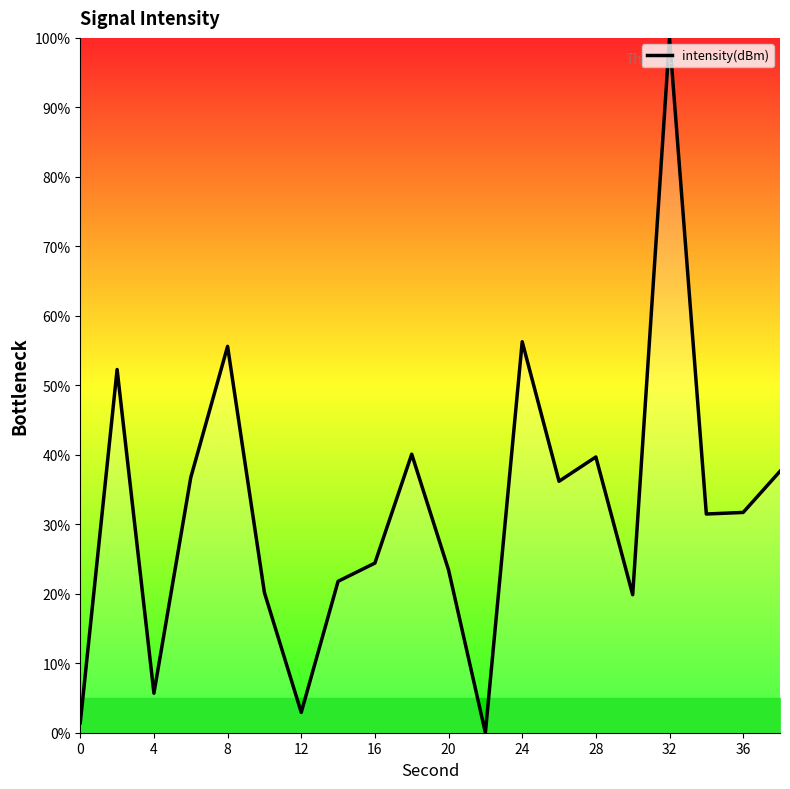

What is the difference between the maximum and minimum values?

100.0